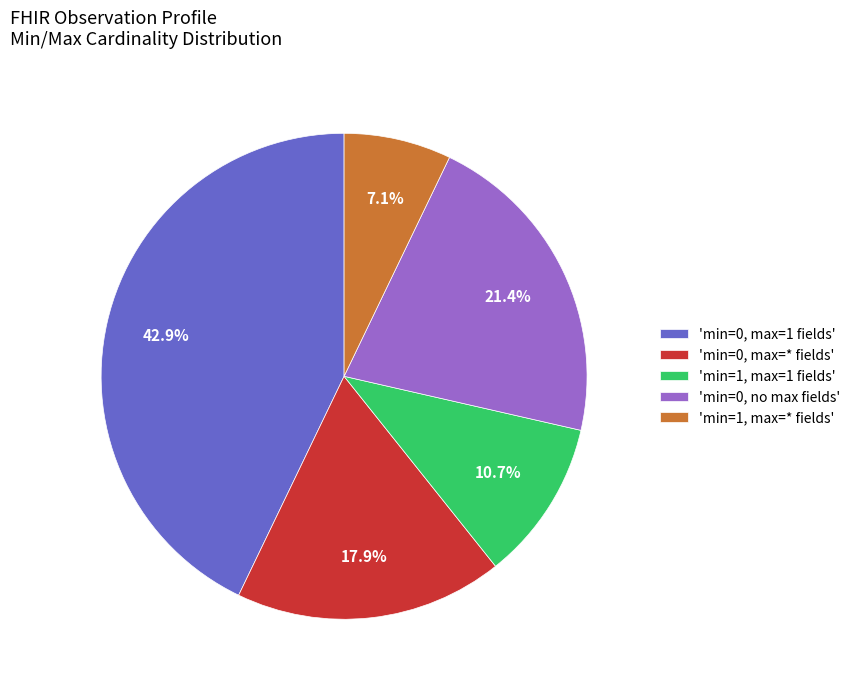

Which has a higher value, 'min=0, max=* fields' or 'min=0, max=1 fields'?

'min=0, max=1 fields'